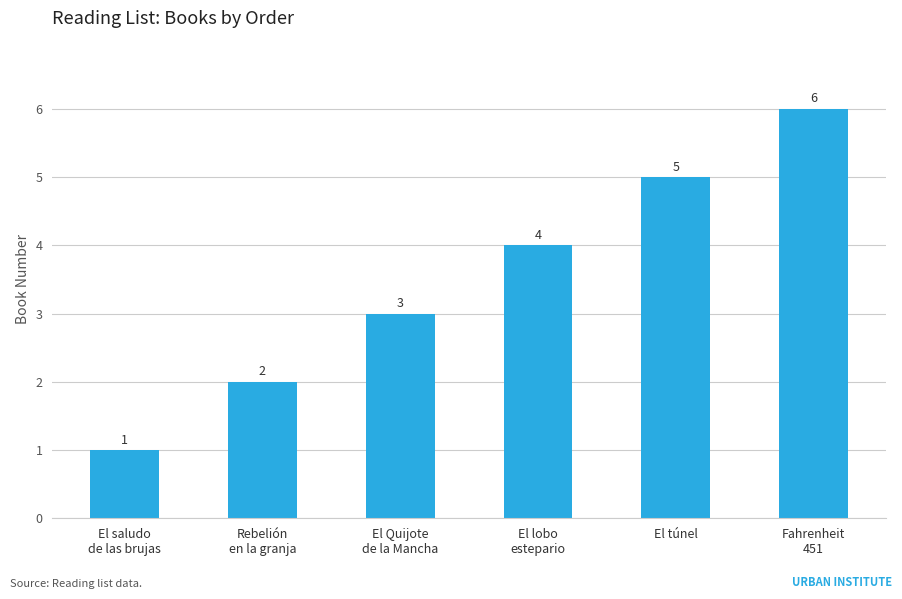

What is the change in value from El saludo
de las brujas to Fahrenheit
451?

+5